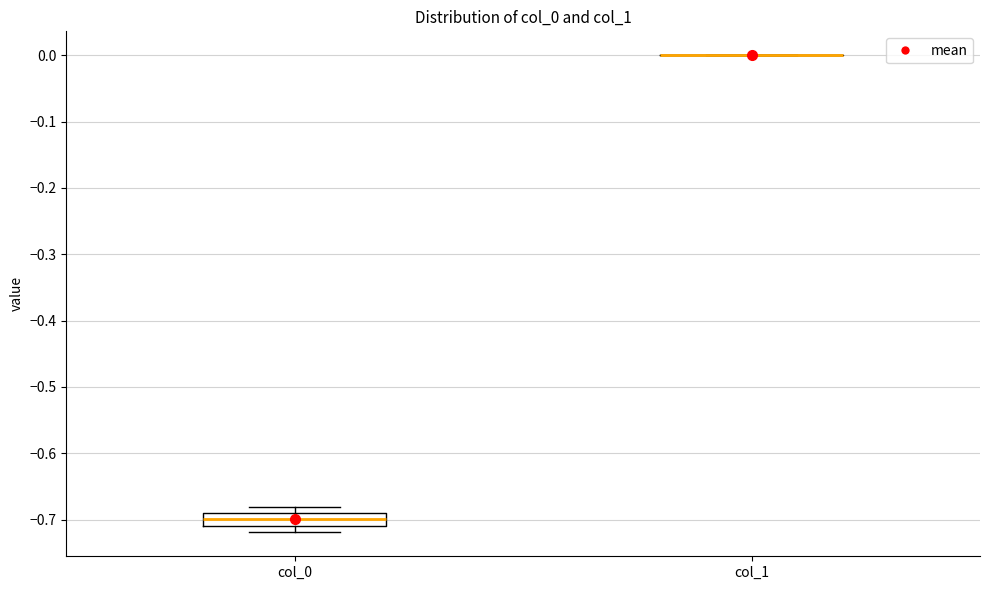

Reading left to right, read every box against the y-axis: the position of its median line, the range the box covers, and the ends of its whiskers. The values are not printed on the chart, so give them approximately, as read against the axis.

col_0: median -0.70, box -0.71 to -0.69, whiskers -0.72 to -0.68
col_1: box collapsed to a line at 0.00, whiskers 0.00 to 0.00